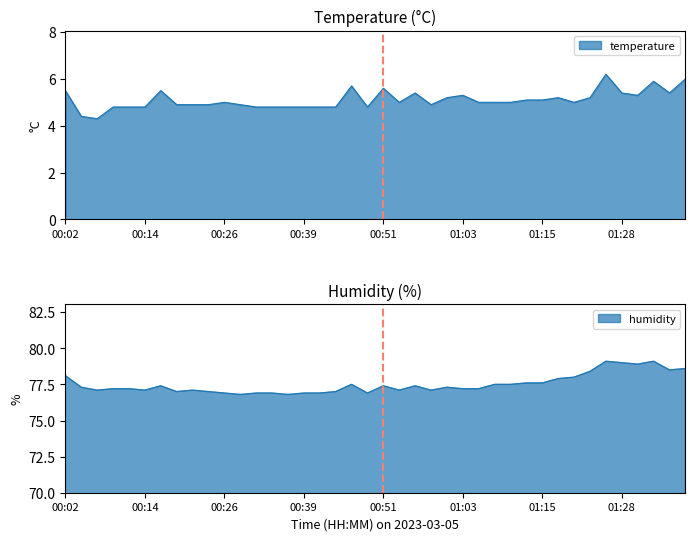

What is the lowest value of the humidity series?

76.8